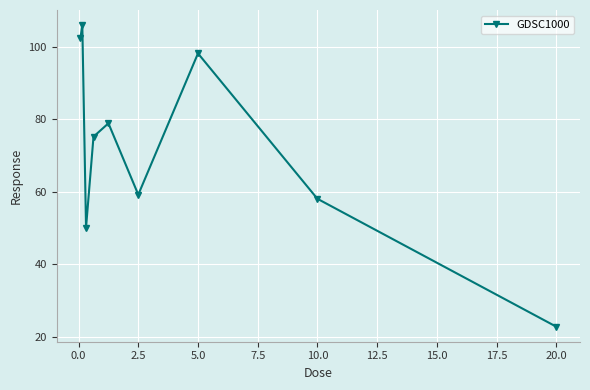

What is the value of the 3rd point from the left?

50.2